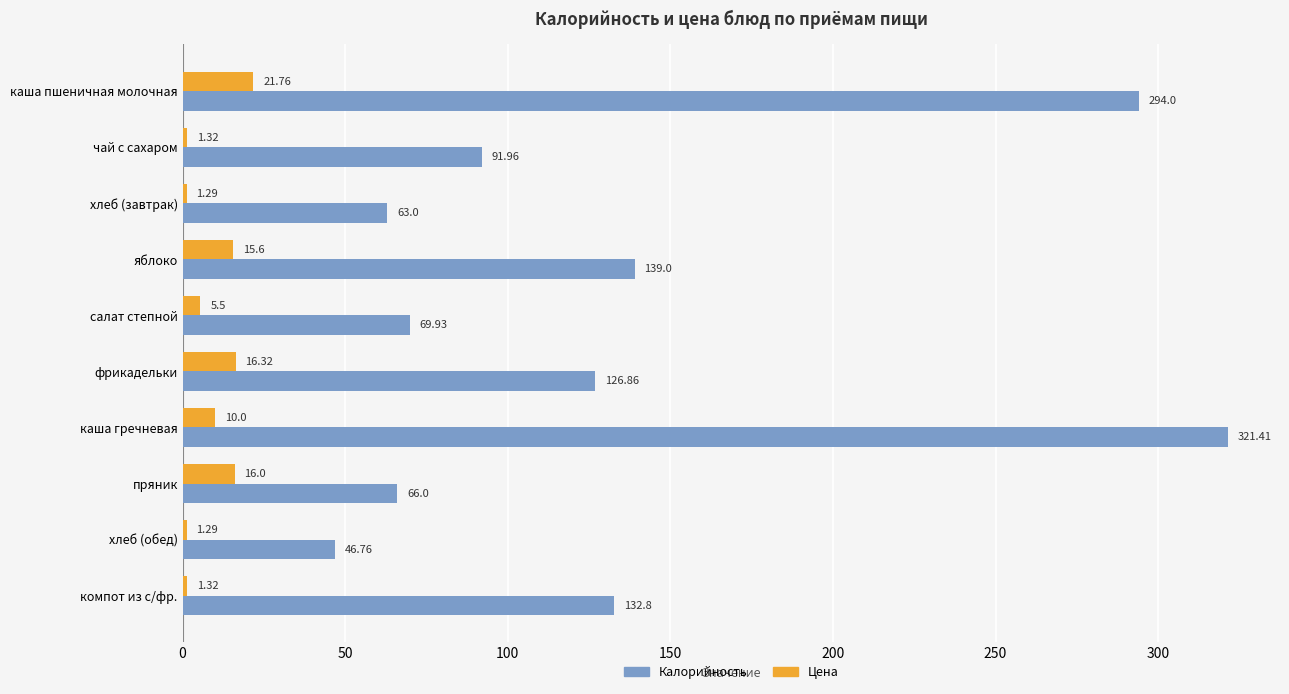

At which category is the sum across all series the highest?

каша гречневая